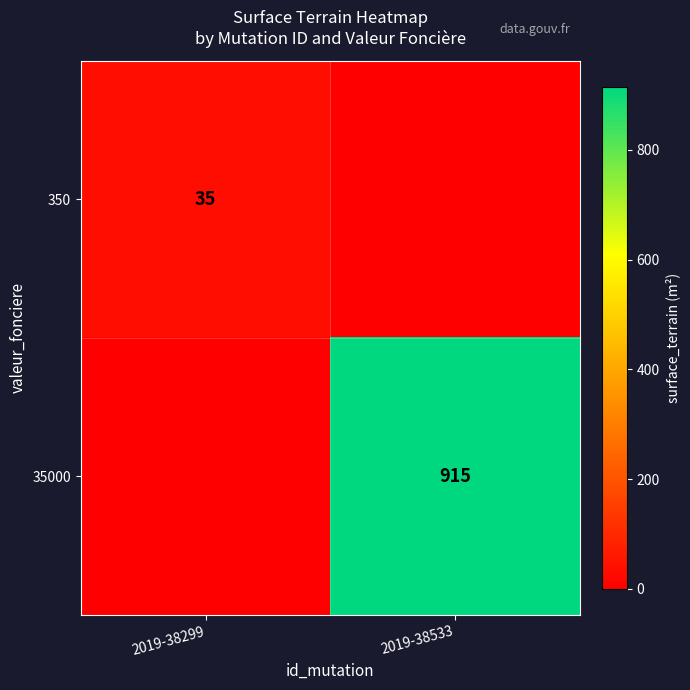

Is the value of 350 at 2019-38299 greater than the value of 35000 at 2019-38533?

No